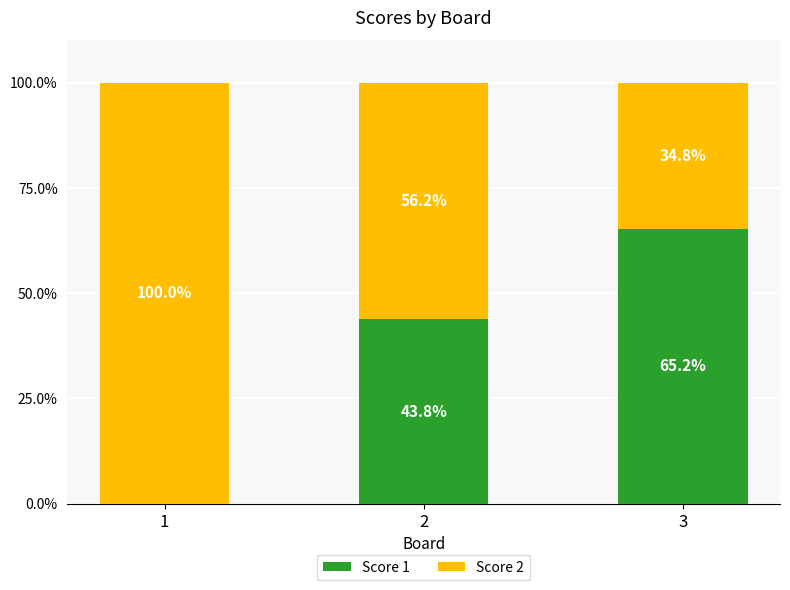

How many data points does each series have?

3